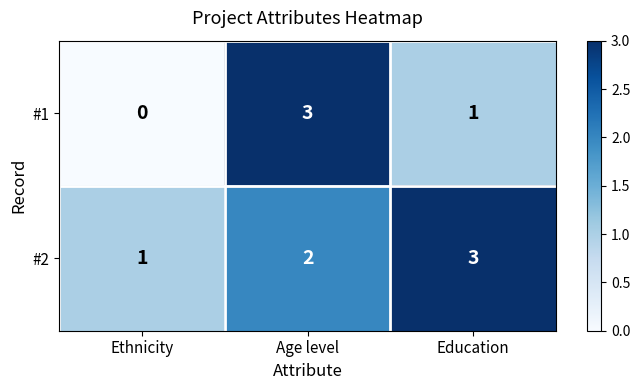

Reading left to right, list all the values displayed in this chart.

#1: 0	3	1
#2: 1	2	3